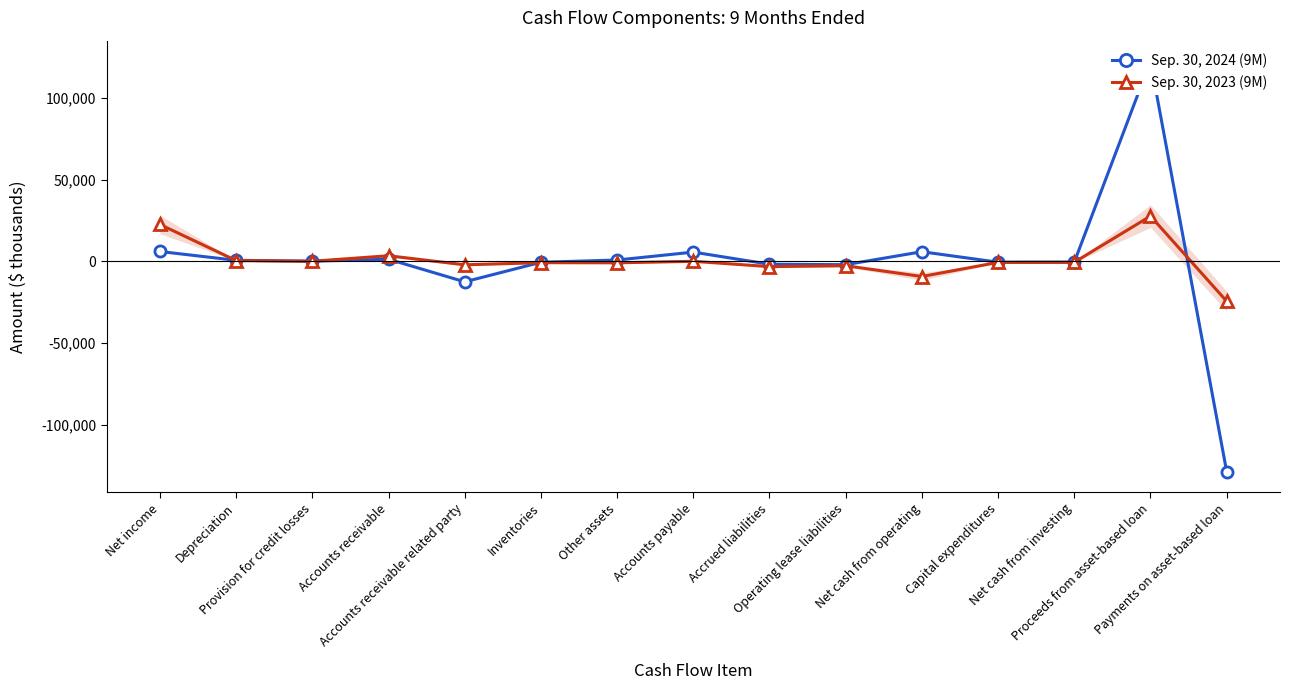

At Payments on asset-based loan, list the series in order from largest to smallest.

Sep. 30, 2023 (9M), Sep. 30, 2024 (9M)